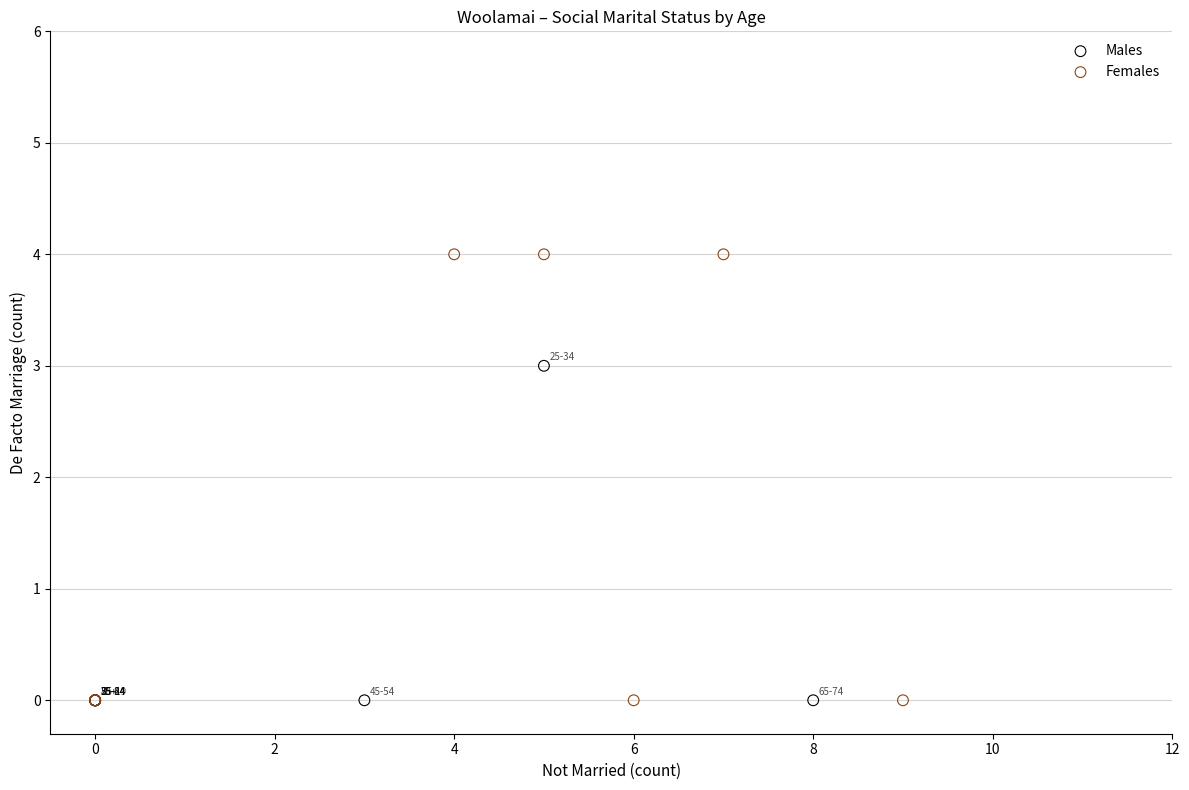

Which series contains the highest Y value?

Females